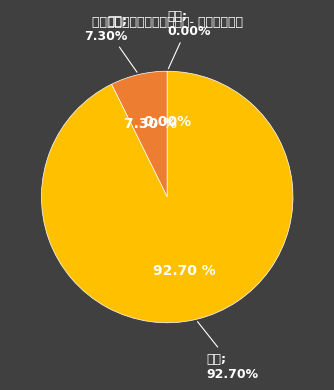

True or false: 公立 accounts for 20% of the total.

False